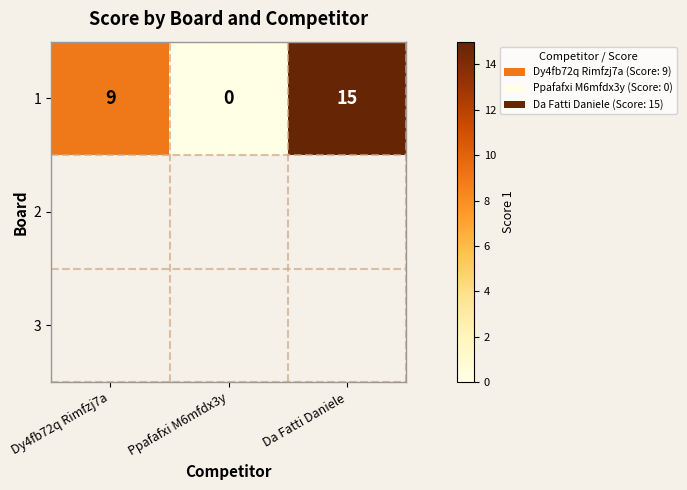

Where does the data first go above 9?

Da Fatti Daniele